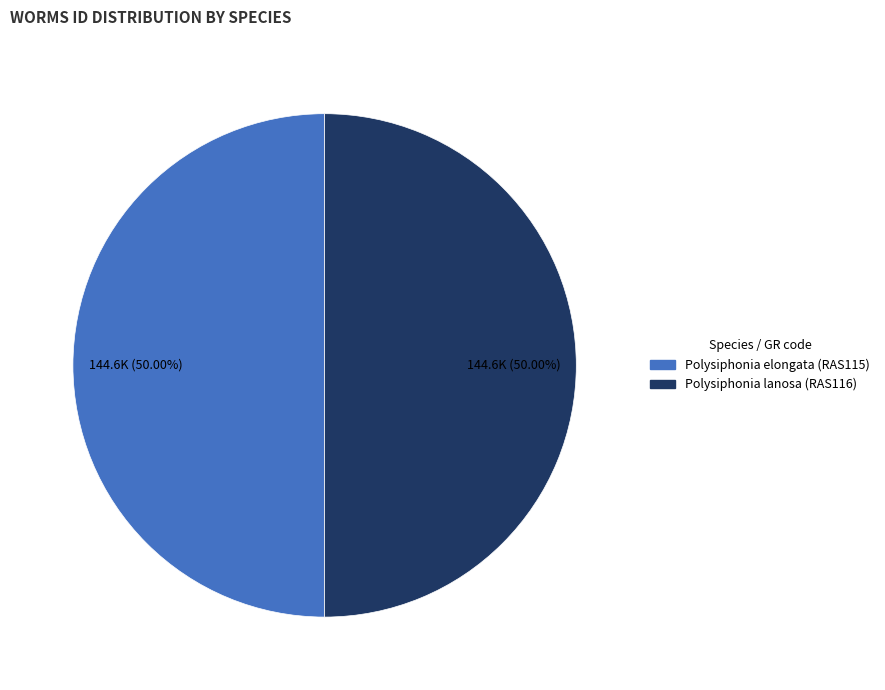

What is the ratio of the value at Polysiphonia lanosa (RAS116) to the value at Polysiphonia elongata (RAS115)?

1.0